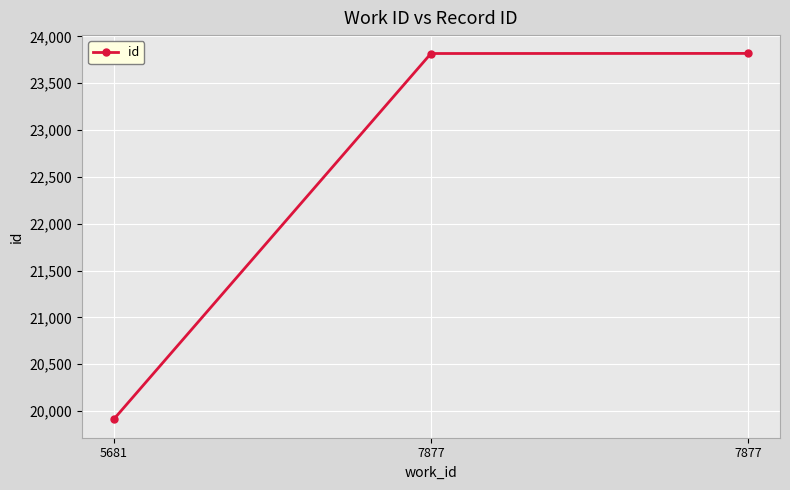

Is it true that the value at 7877 is 11166?

False